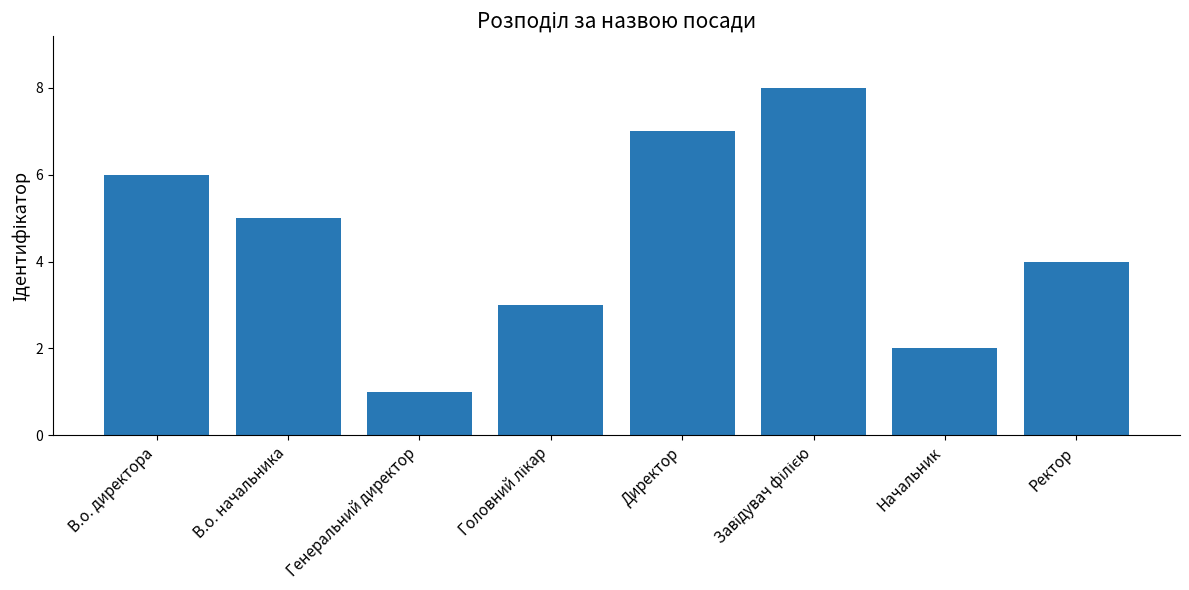

Between Директор and В.о. начальника, which is larger?

Директор